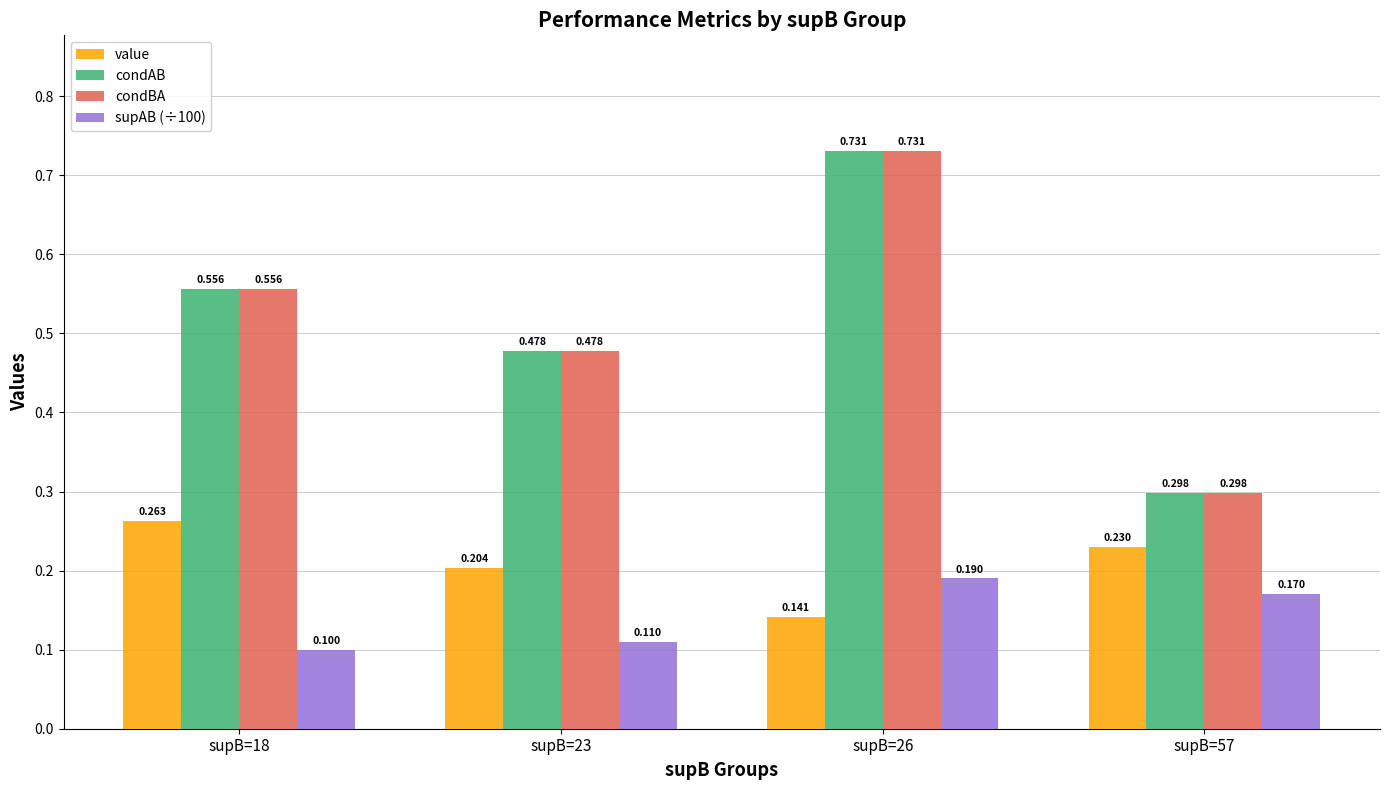

Are the bars horizontal?

No